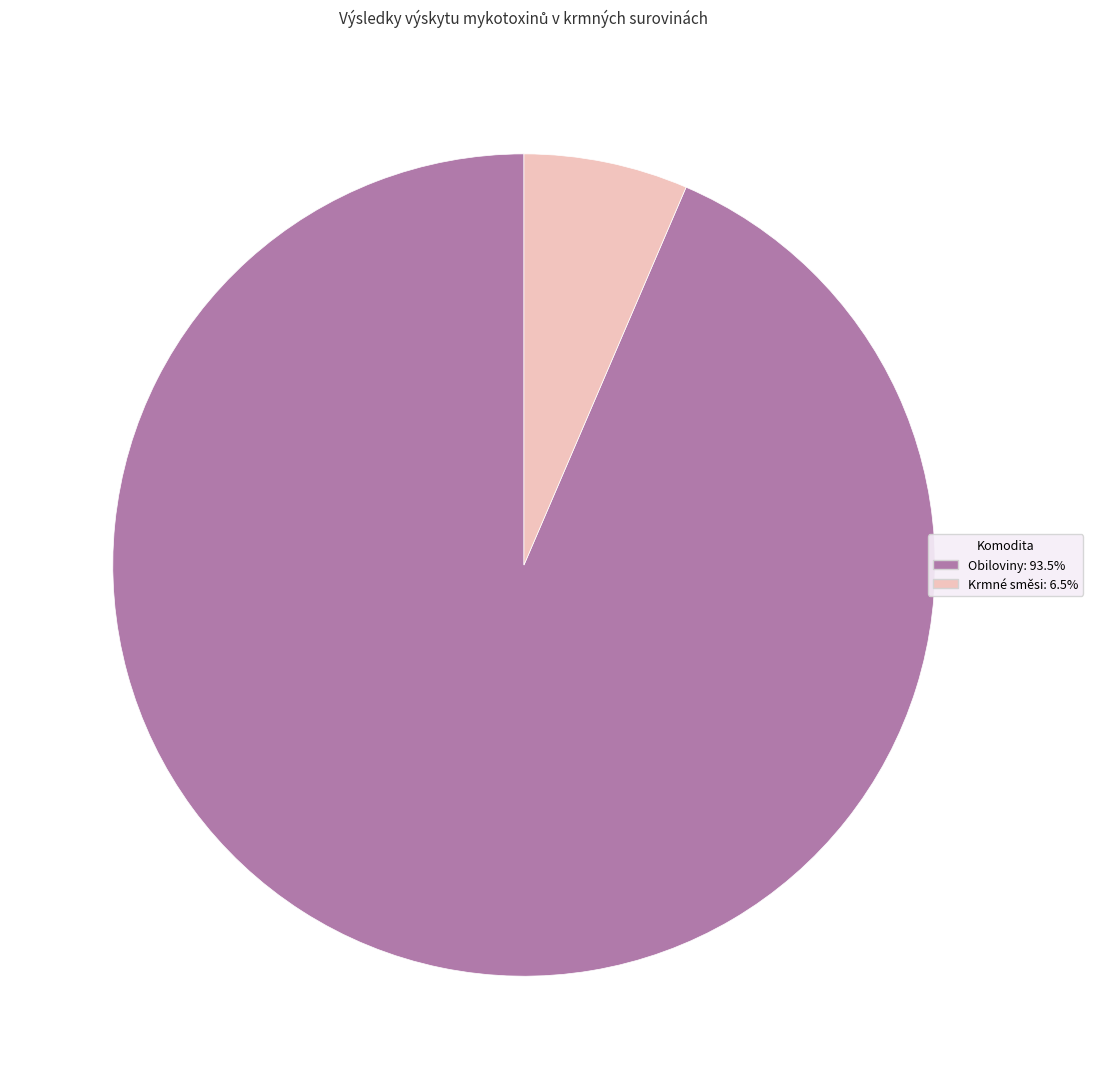

Combined, do Obiloviny: 93.5% and Krmné směsi: 6.5% account for over 50%?

Yes